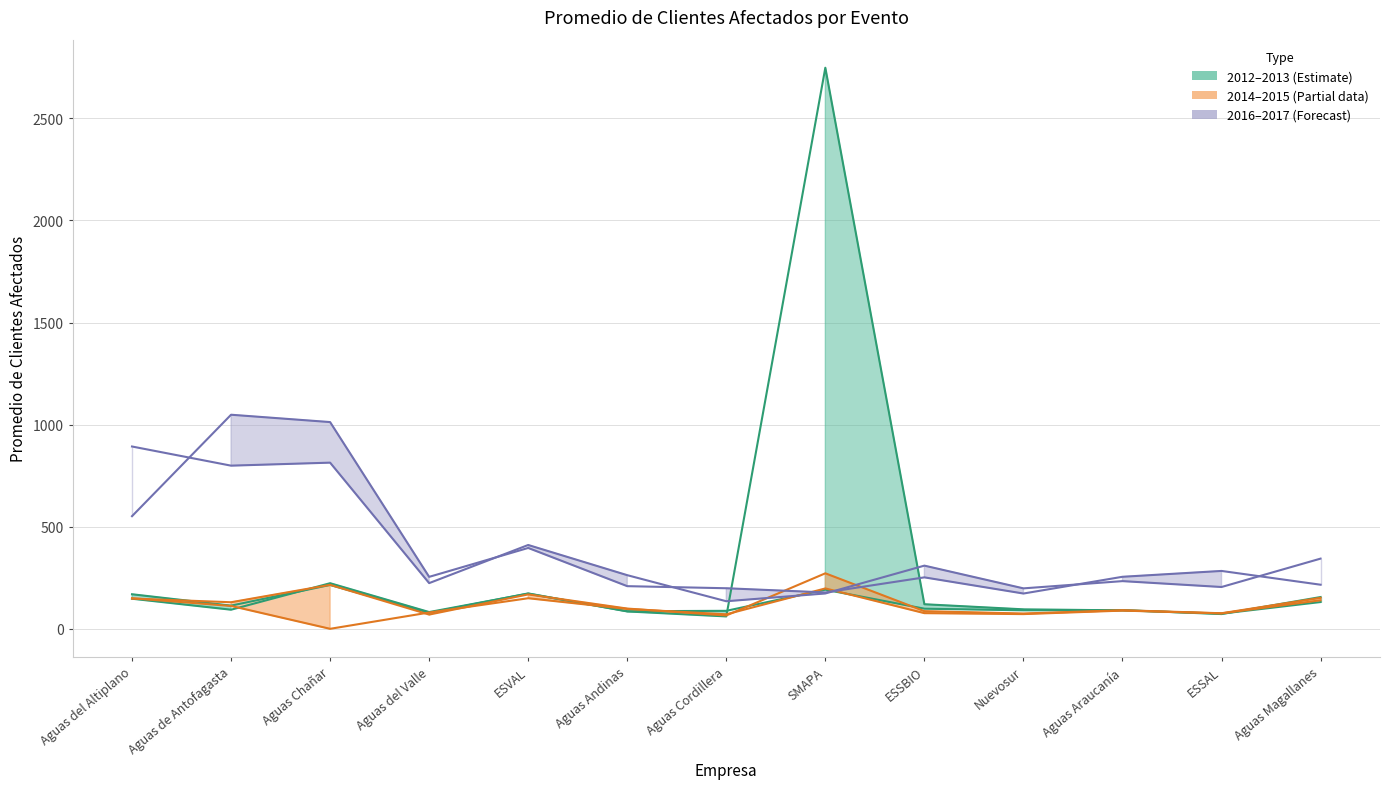

Read the 2012 value at ESSBIO.

120.3